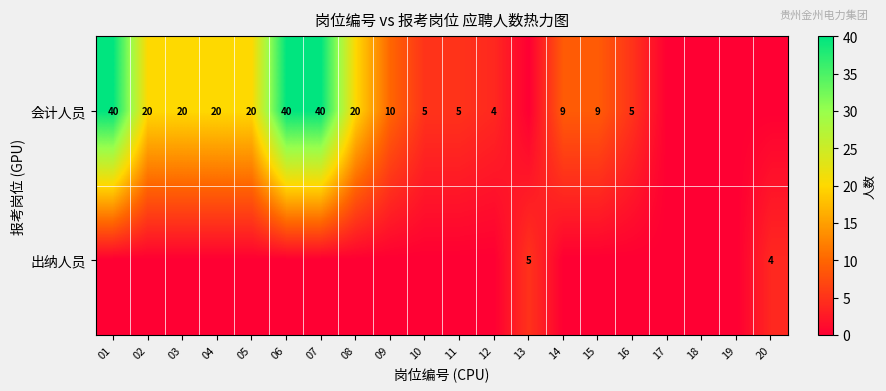

Is it true that 会计人员 equals 3 at 16?

False